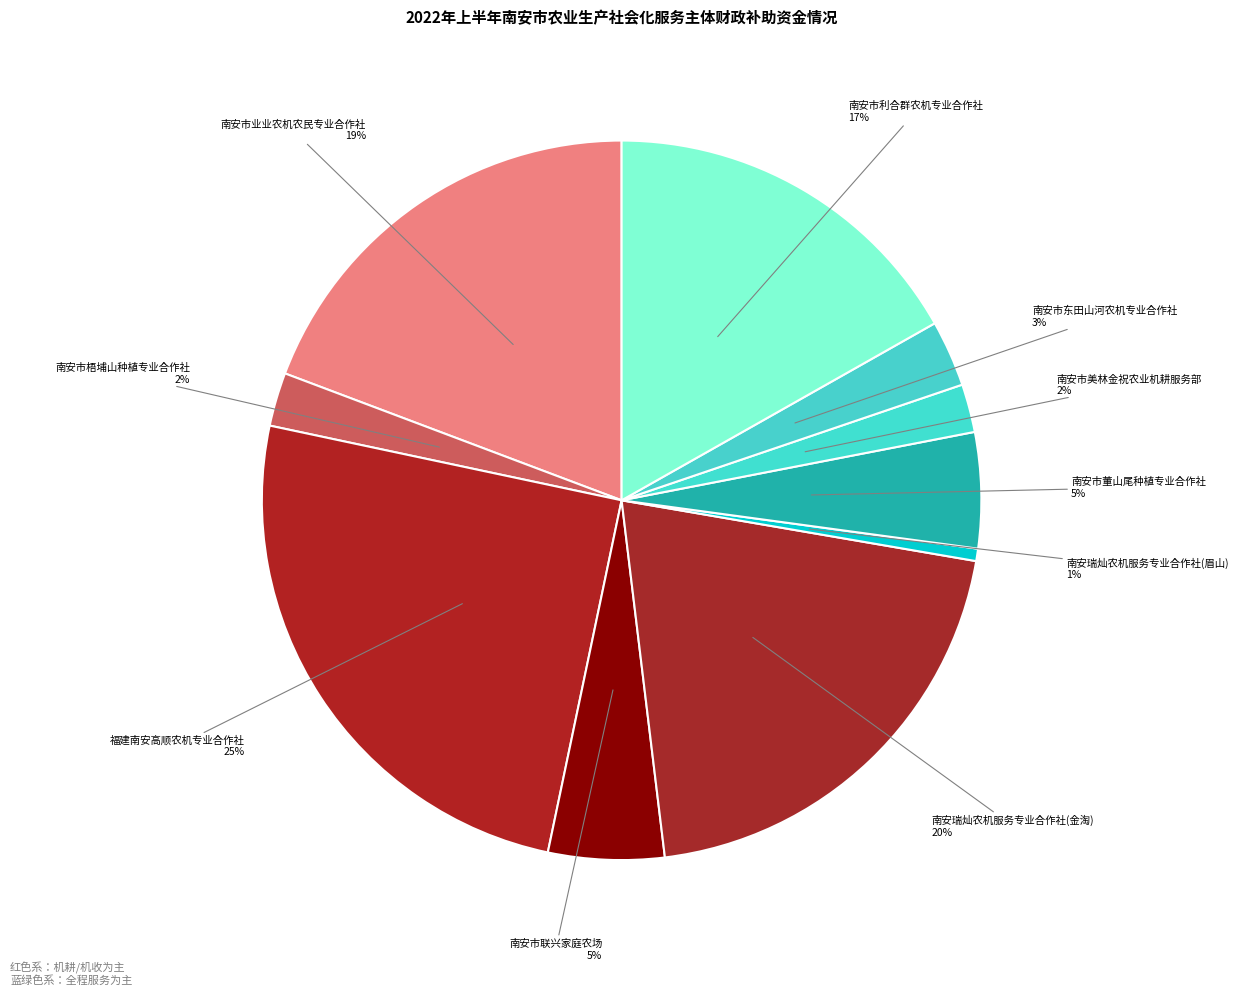

To the nearest percent, what is the combined percentage of 南安市美林金祝农业机耕服务部 and 南安市业业农机农民专业合作社?

21%